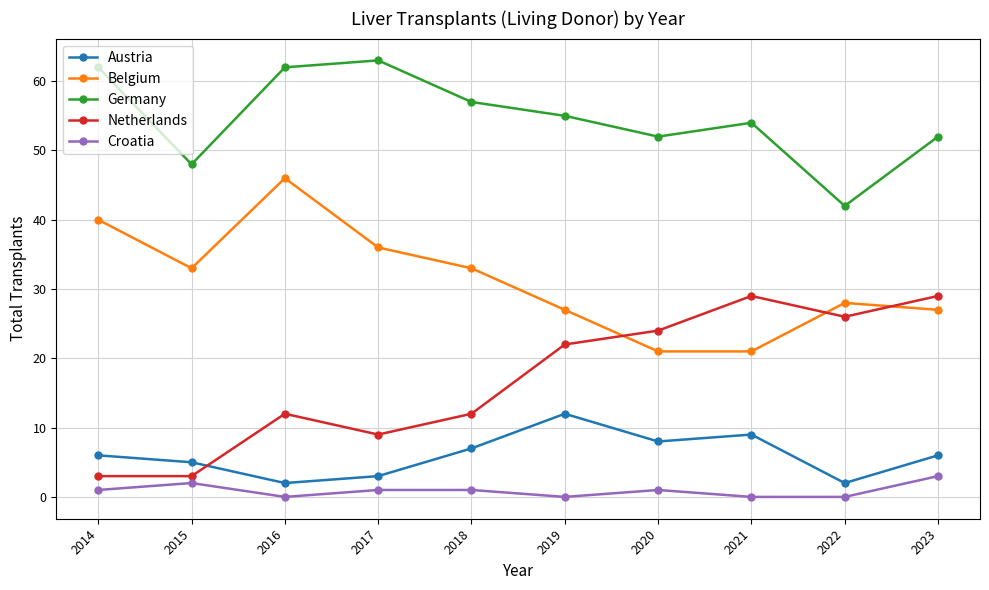

List the series in order of their peak value, lowest first.

Croatia, Austria, Netherlands, Belgium, Germany